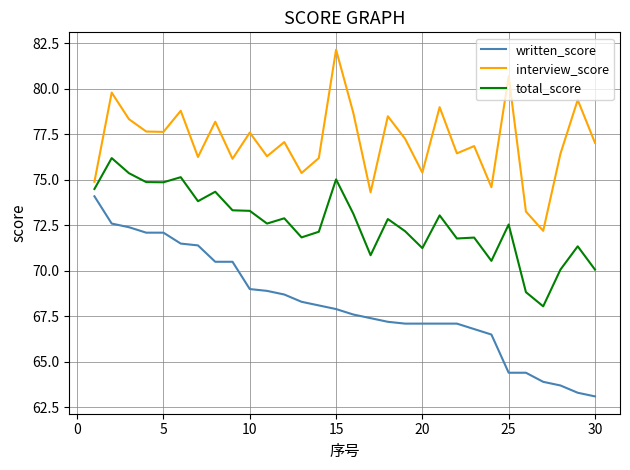

How many values in the total_score series are below 72?

11